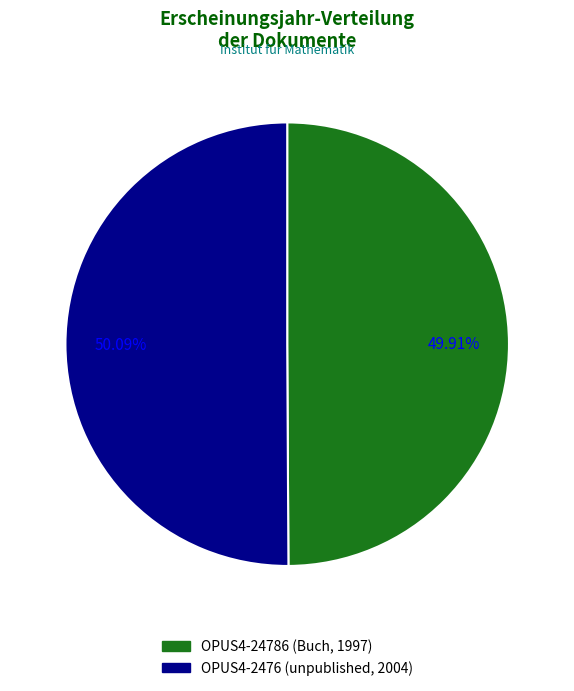

Count the number of slices in the pie.

2